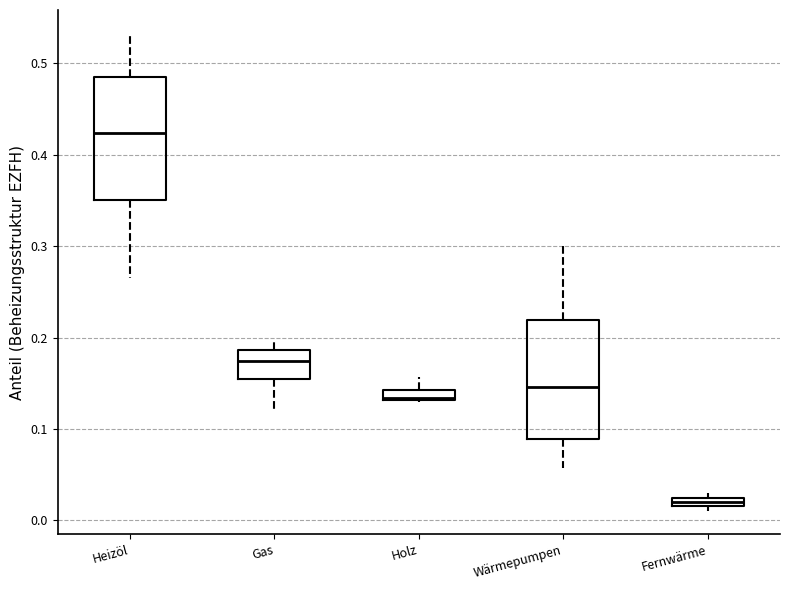

Where is the upper edge of the box for Holz on the y-axis? The values are not printed on the chart, so give them approximately, as read against the axis.

0.14